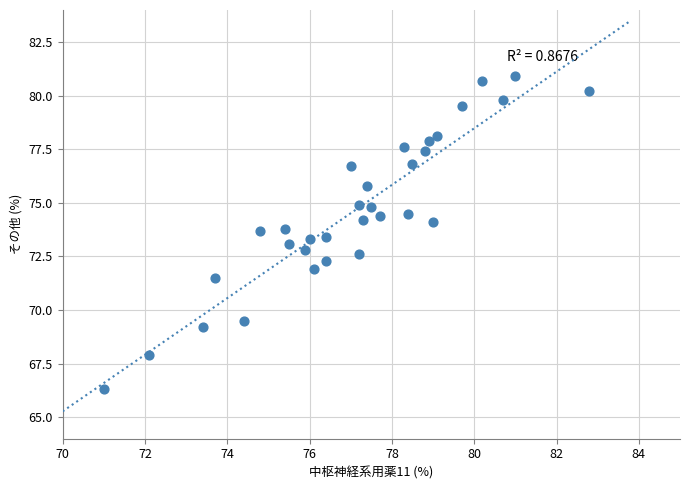

What is the range of X values (max minus min)?

11.8